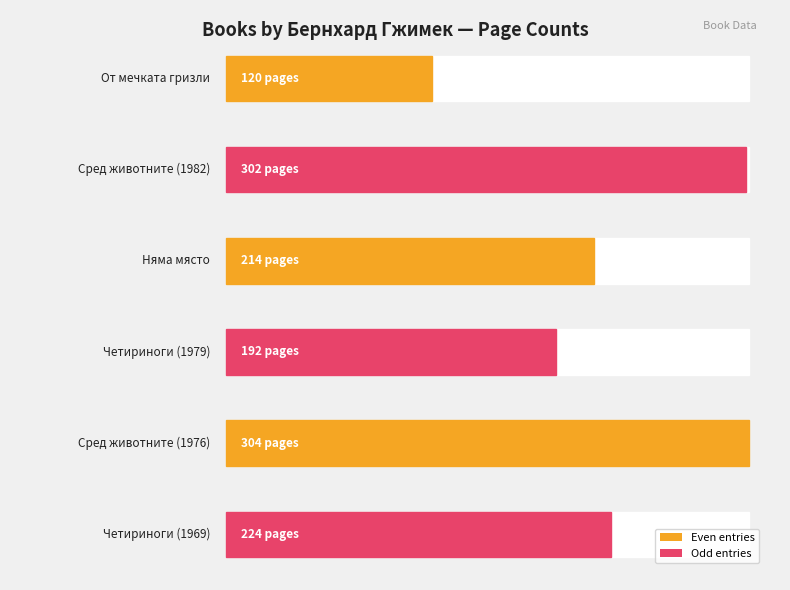

List the labels in order of value, smallest first.

От мечката гризли до очиларката, Четириноги австралийци (1979), Няма място за диви животни, Четириноги австралийци (1969), Сред животните на Африка (1982), Сред животните на Африка (1976)